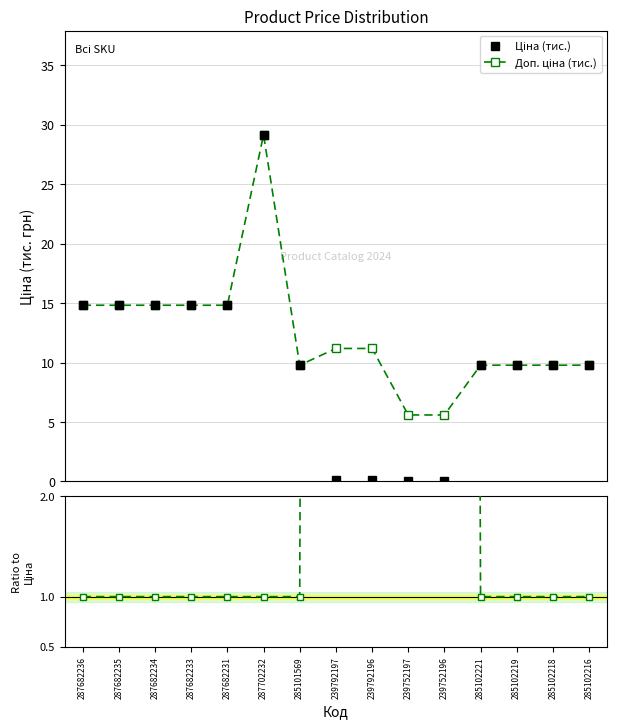

The Доп./Ціна series shows 1.0 at 287682235. True or false?

True